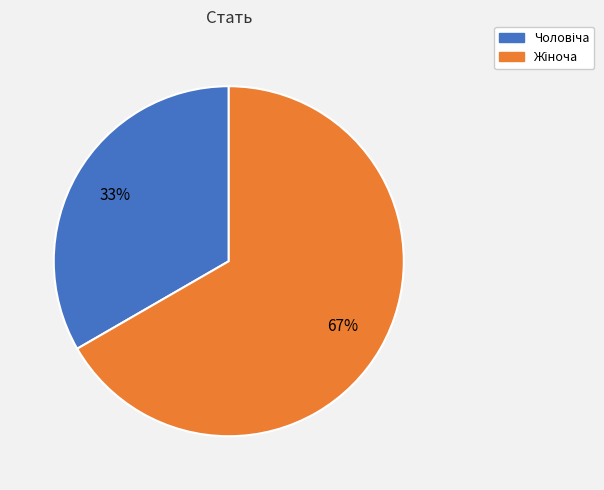

Is there a majority slice in this chart?

Yes